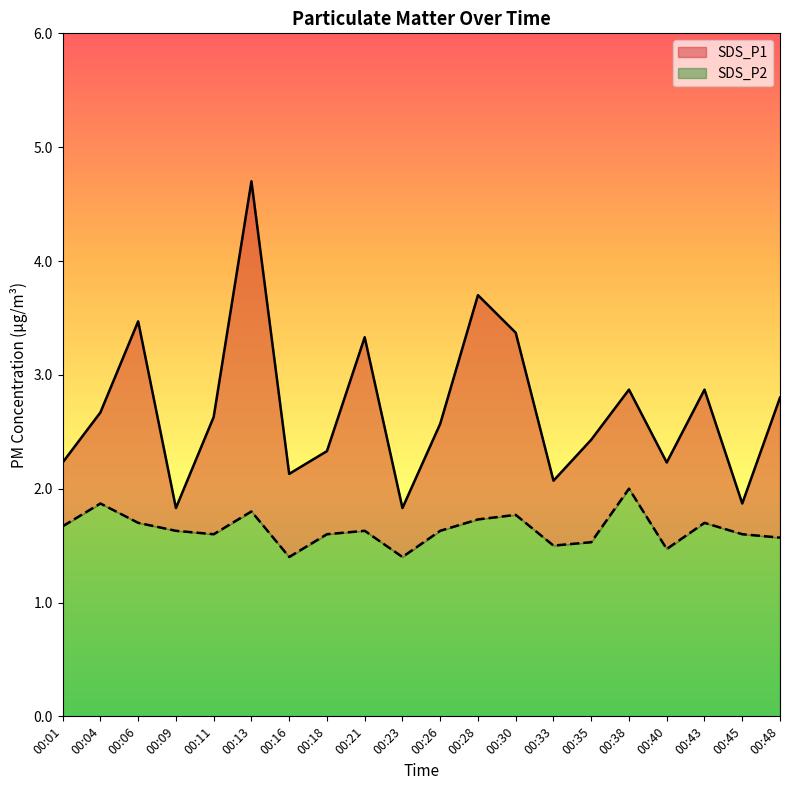

How many SDS_P2 values are between 1 and 2?

20